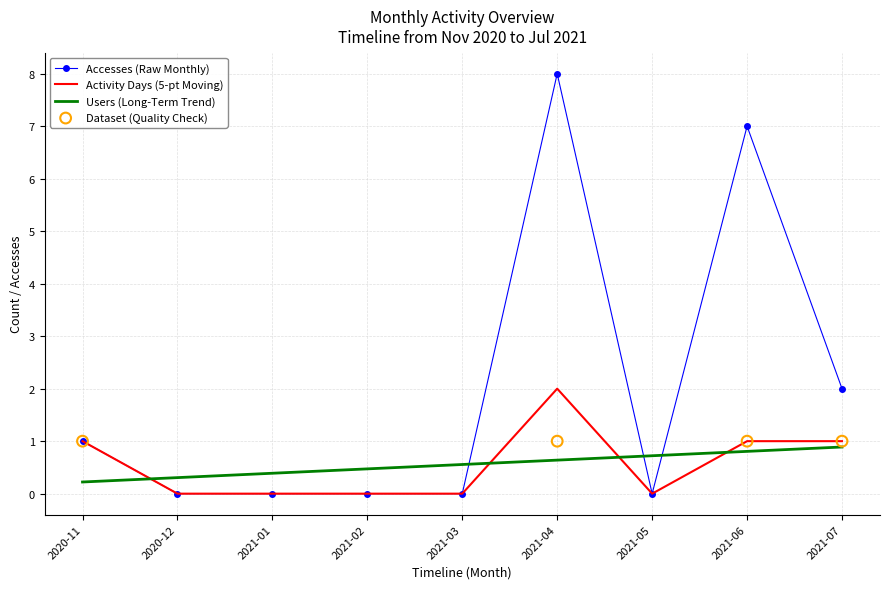

Which series has the largest total across all categories?

Accesses